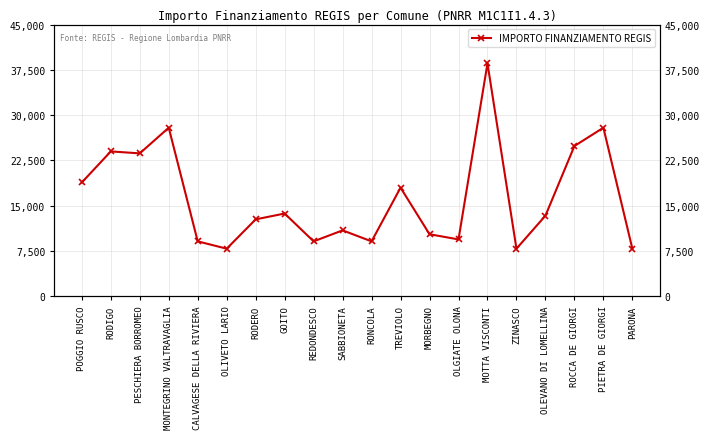

Approximately how many times larger is the value at CALVAGESE DELLA RIVIERA compared to RONCOLA?

1.0